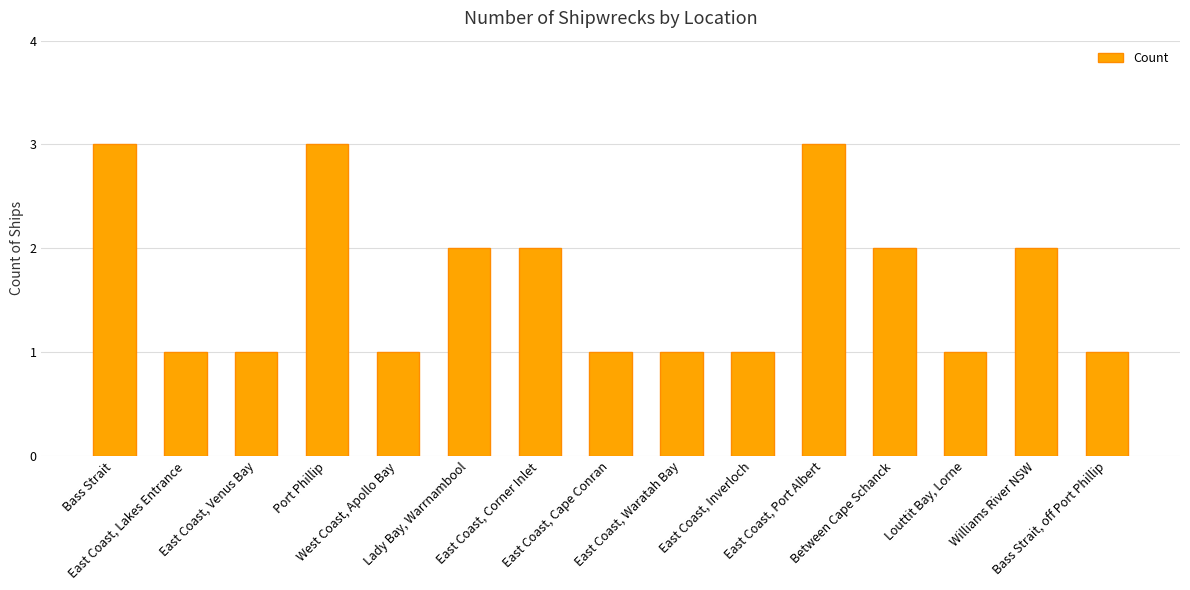

Between West Coast, Apollo Bay and Lady Bay, Warrnambool, which is larger?

Lady Bay, Warrnambool